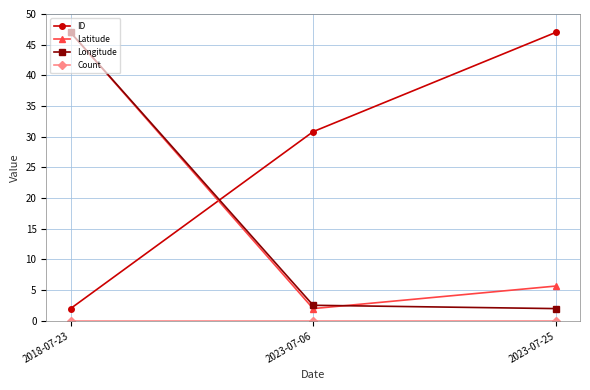

Is the value of Longitude at 2023-07-06 greater than the value of Latitude at 2018-07-23?

No